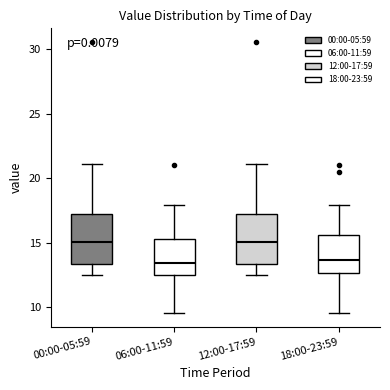

Reading left to right, read every box against the y-axis: the position of its median line, the range the box covers, and the ends of its whiskers. The values are not printed on the chart, so give them approximately, as read against the axis.

00:00-05:59: median 15.0, box 13.5 to 17.0, whiskers 12.5 to 21.0
06:00-11:59: median 13.5, box 12.5 to 15.5, whiskers 9.5 to 18.0
12:00-17:59: median 15.0, box 13.5 to 17.0, whiskers 12.5 to 21.0
18:00-23:59: median 13.5, box 12.5 to 15.5, whiskers 9.5 to 18.0